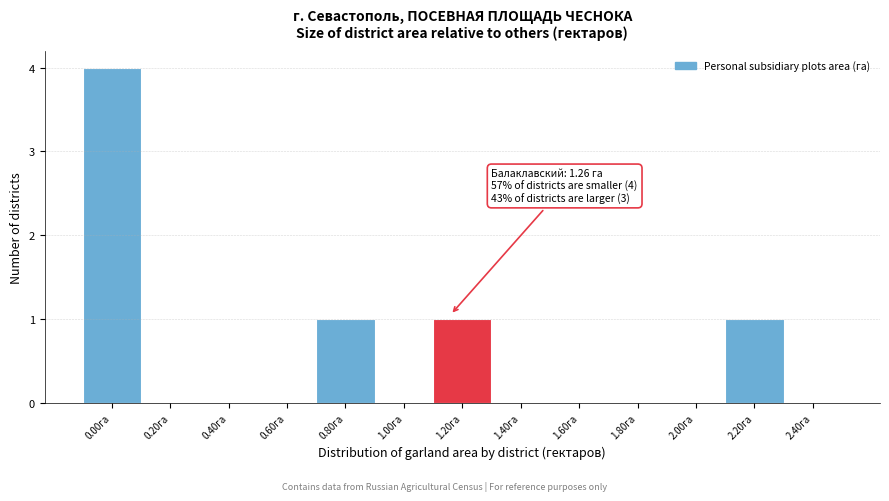

Reading right to left, what are all the values shown in this chart?

2.40га=0	2.20га=1	2.00га=0	1.80га=0	1.60га=0	1.40га=0	1.20га=1	1.00га=0	0.80га=1	0.60га=0	0.40га=0	0.20га=0	0.00га=4